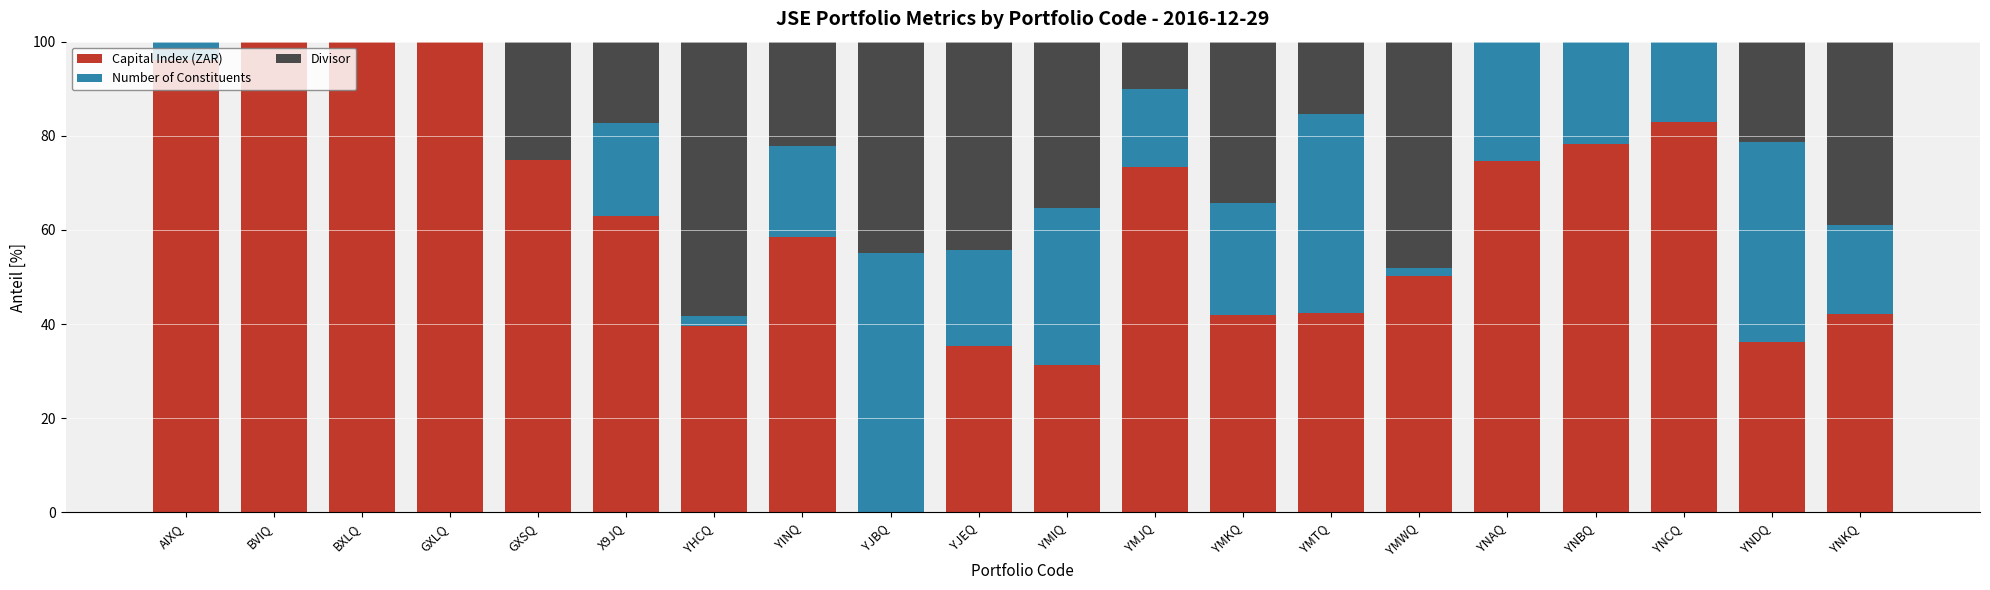

Is it true that Capital Index (ZAR) equals 78.3 at YNBQ?

True